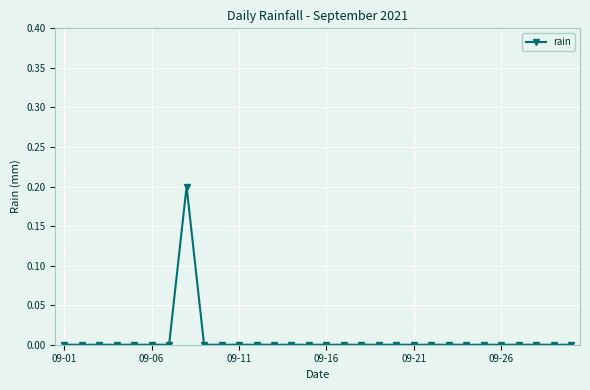

Count the number of data series in this chart.

1